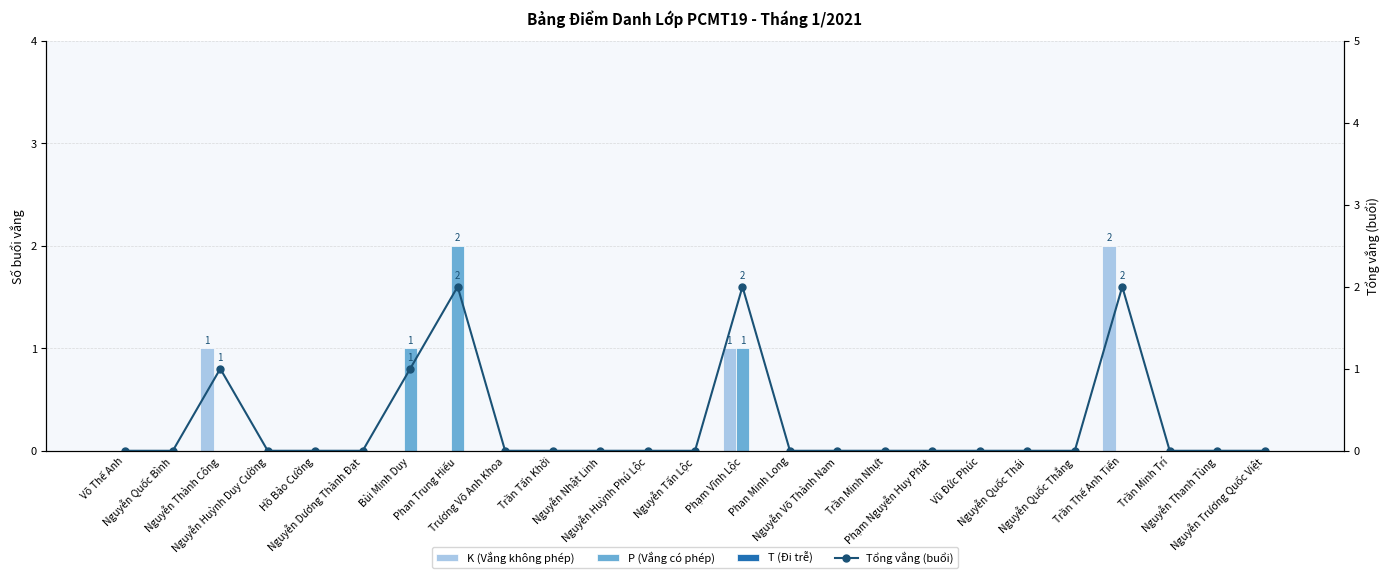

The value of K (Vắng không phép) at Trần Minh Trí is 0. True or false?

True